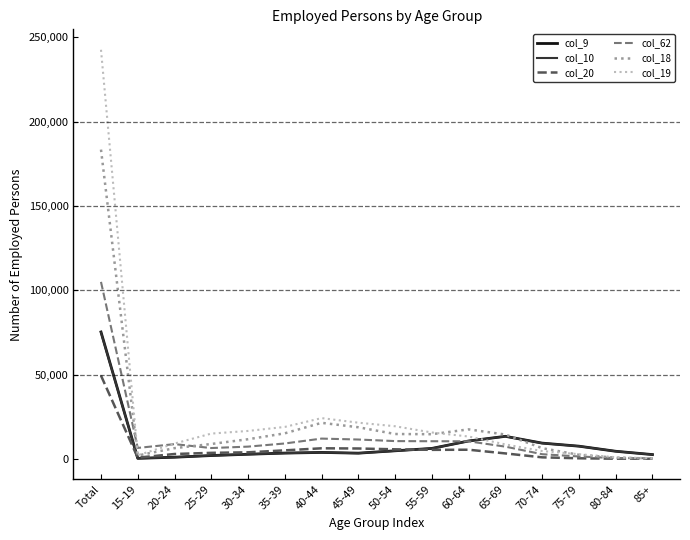

What is the difference between the col_62 values at 50-54 and 25-29?

4120